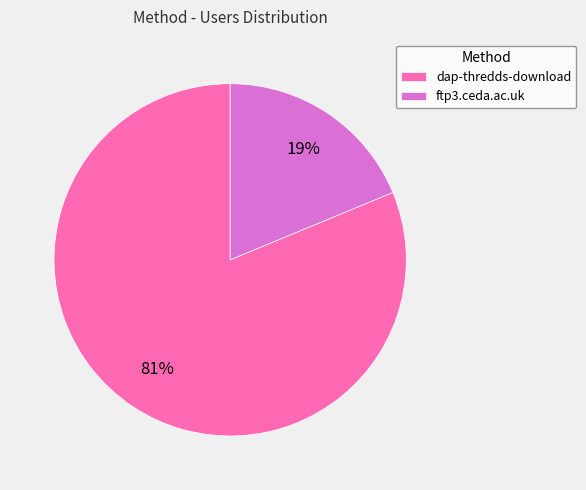

Which category has the biggest portion of the pie?

dap-thredds-download